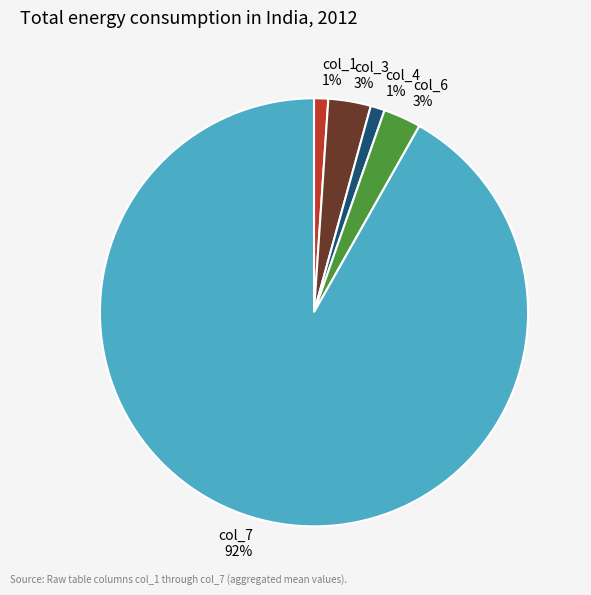

Is col_7 the majority of the pie?

Yes